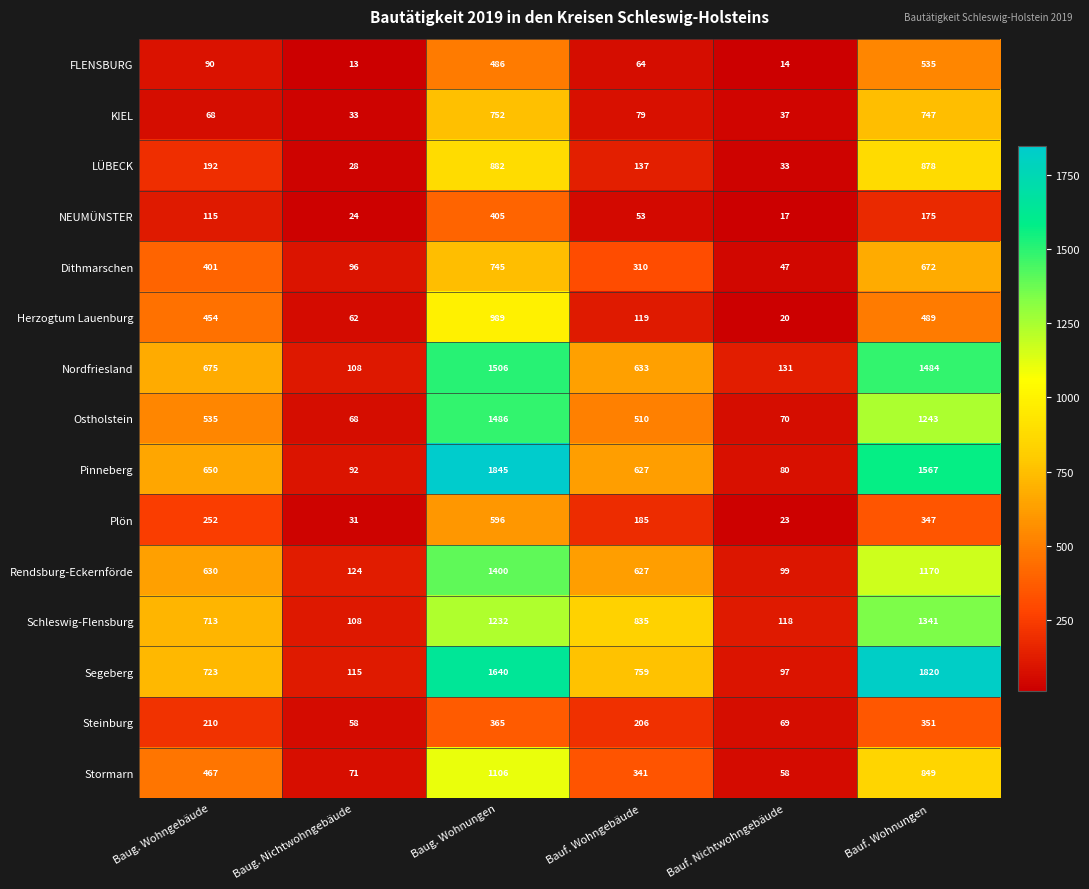

Which series changed the most between Baug. Wohnungen and Bauf. Wohnungen?

Herzogtum Lauenburg